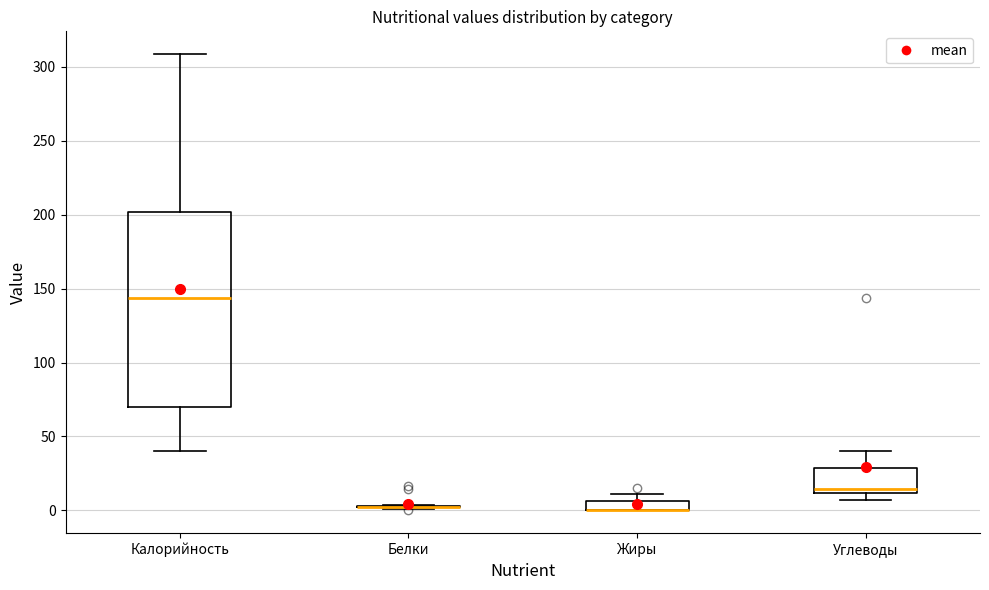

Which box is the tallest, from its lower edge to its upper edge?

Калорийность